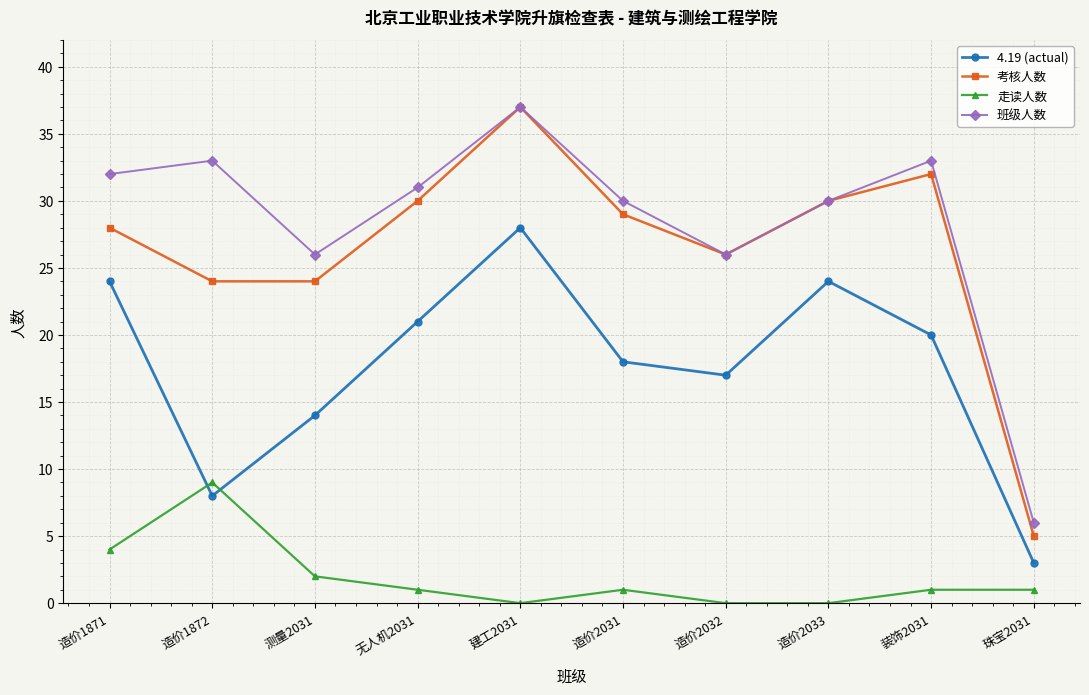

Between 造价1872 and 造价2033, which series saw the biggest shift?

4.19 (actual)